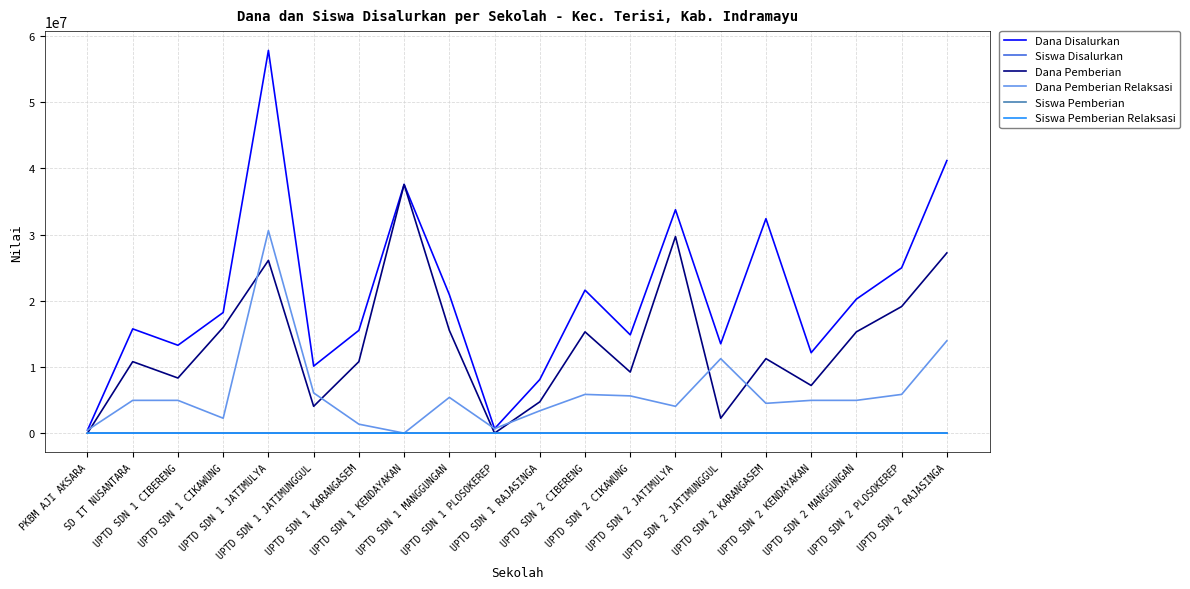

What value does the Siswa Disalurkan series have at UPTD SDN 1 CIKAWUNG, to the nearest 50?

50